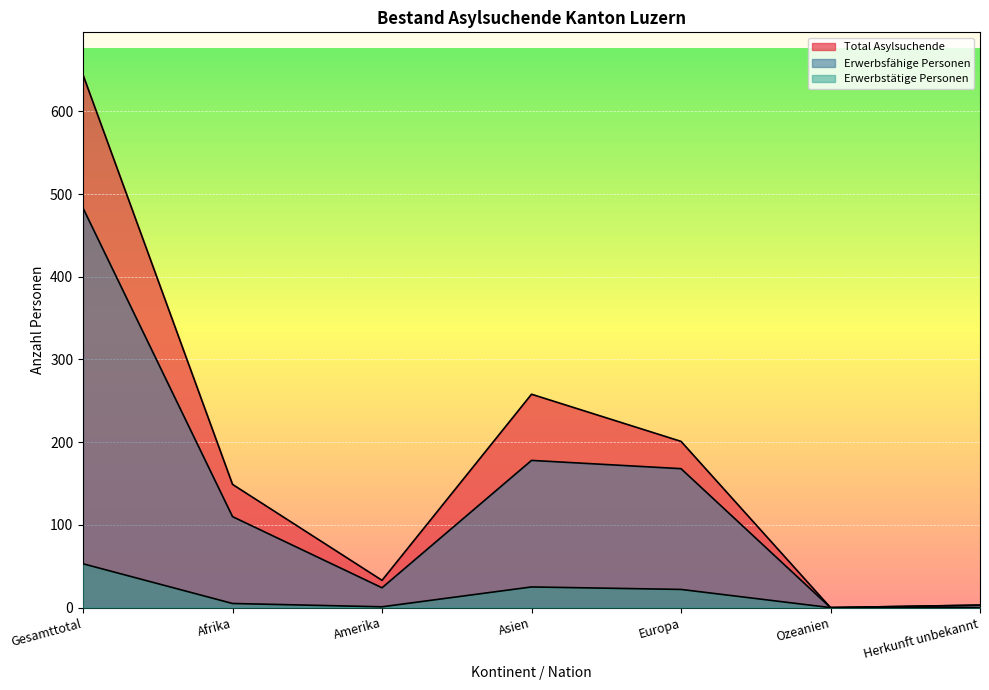

What is the label of the 7th point from the left?

Herkunft unbekannt